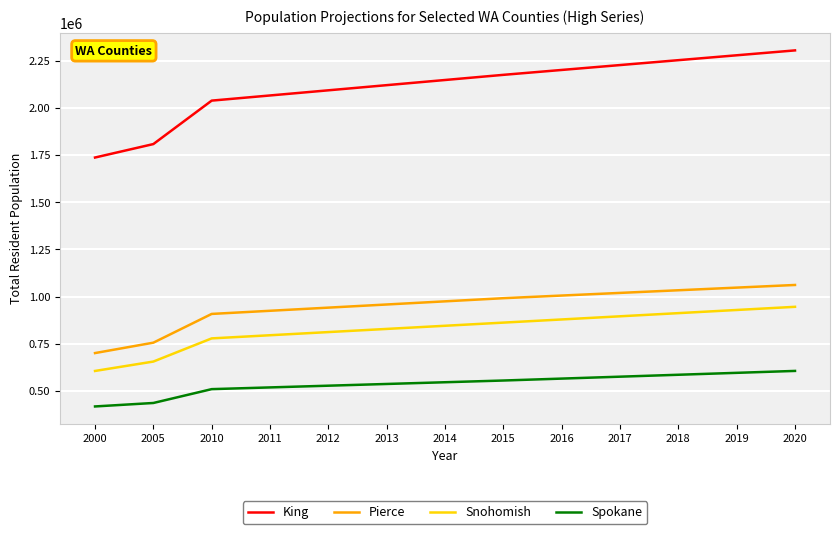

What is the smallest value displayed?

417939